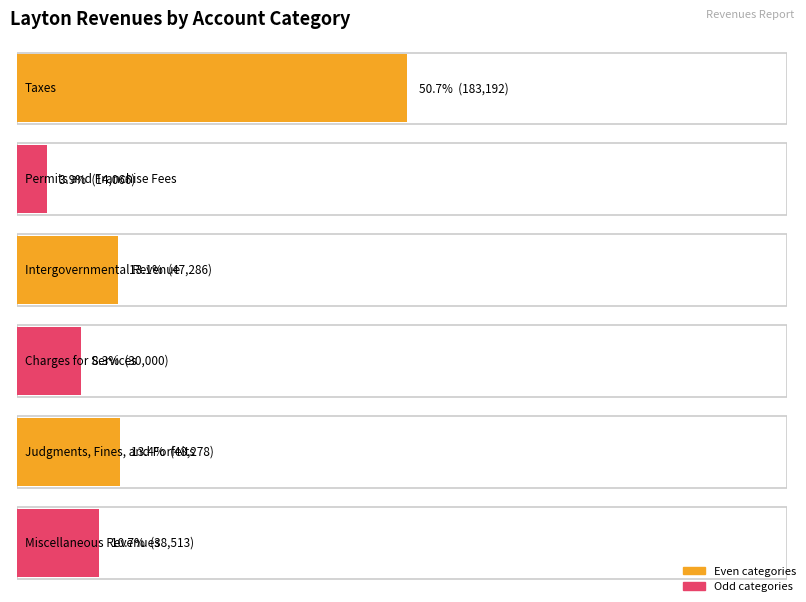

What is the highest value of the General series?

183192